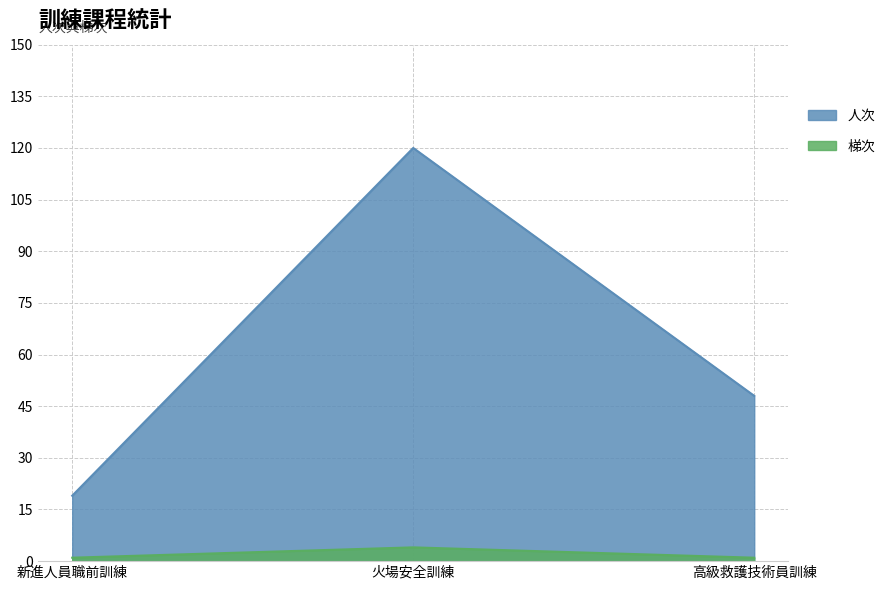

What is the label of the 1st point from the right?

高級救護技術員訓練